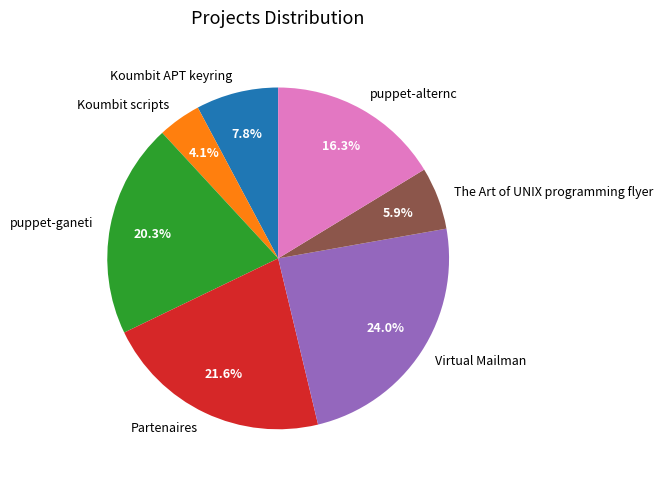

What is the total percentage of Koumbit APT keyring and Partenaires?

29.4%